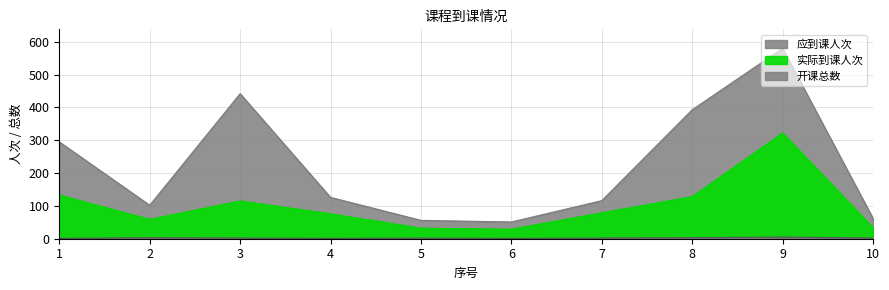

At which category is the sum across all series the highest?

9